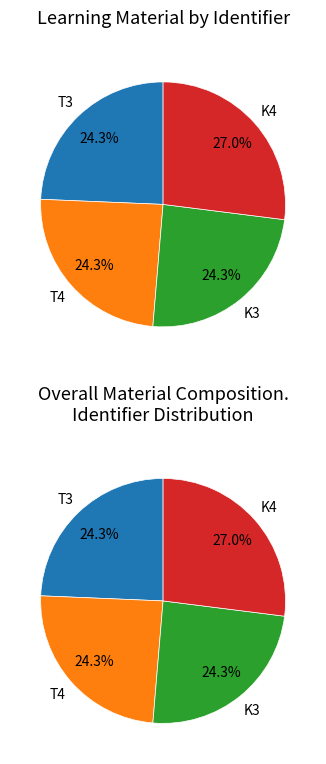

Does any single category account for the majority?

No